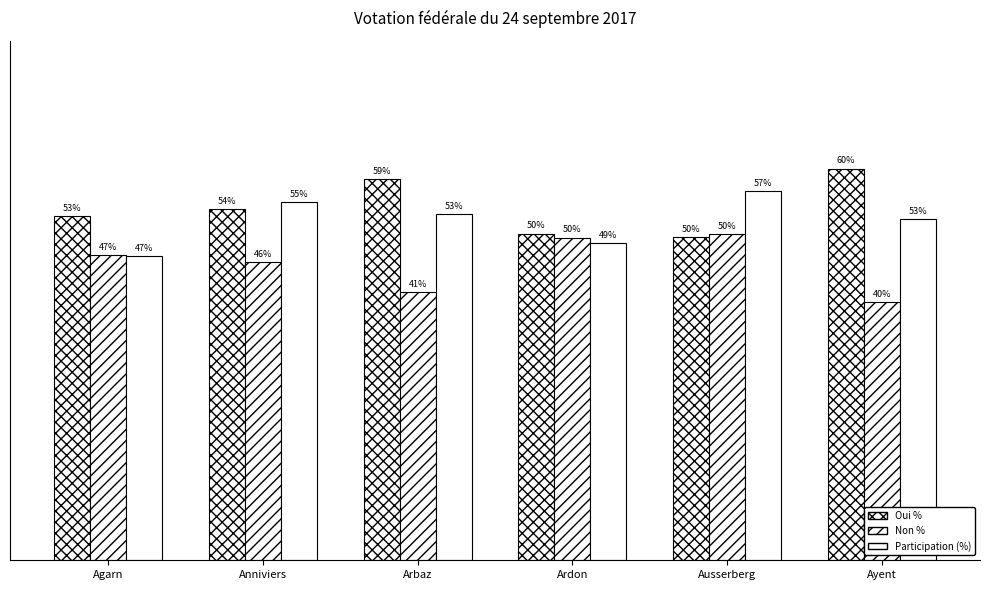

Reading left to right, what are all the values shown in this chart?

Oui %: 53.0	54.1	58.7	50.3	49.8	60.3
Non %: 47.0	45.9	41.3	49.7	50.2	39.7
Participation (%): 46.9	55.2	53.3	48.9	56.8	52.5